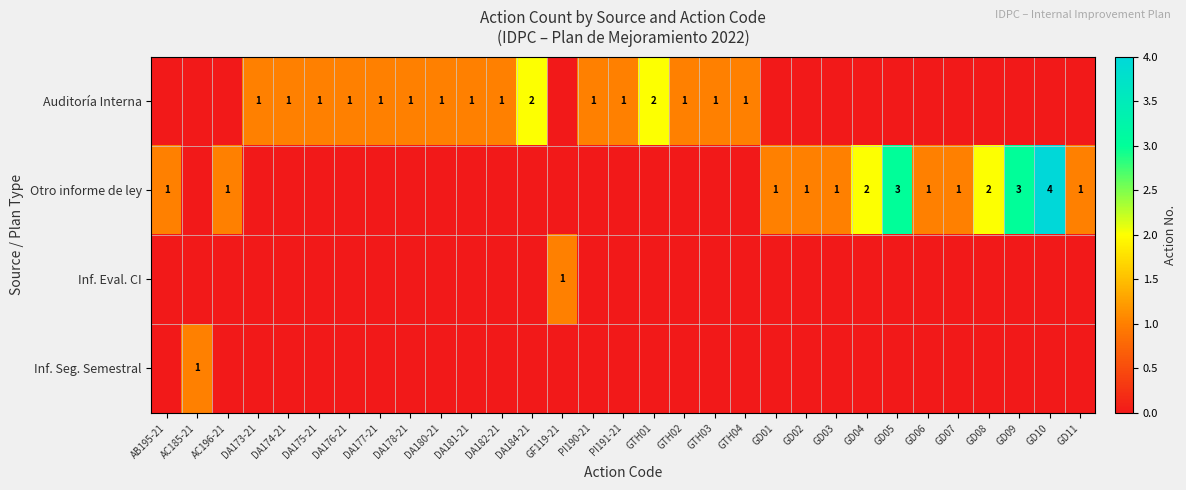

The value of Otro informe de ley at GD10 is 4. True or false?

True